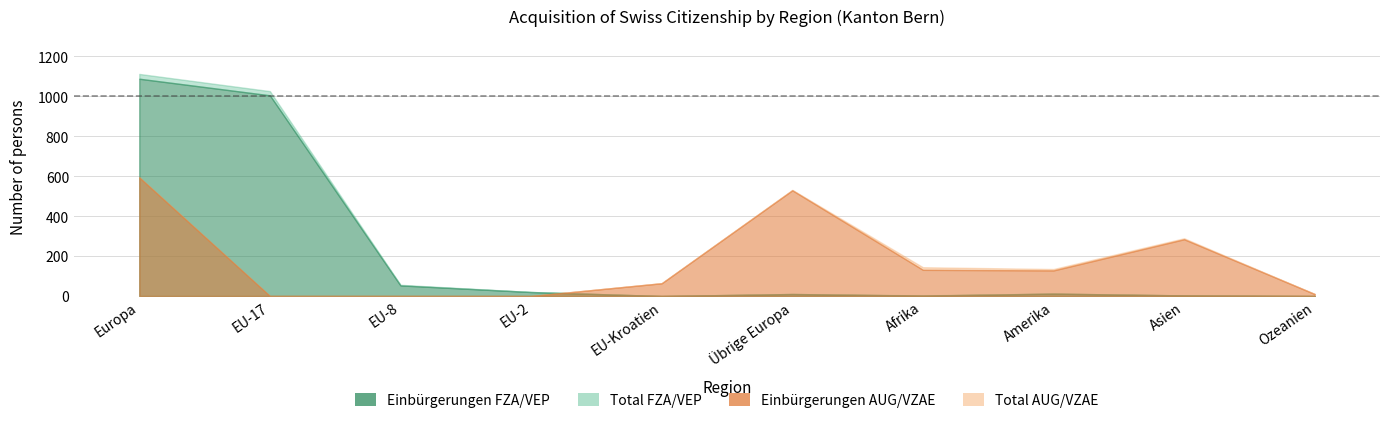

Reading left to right, what are all the values shown in this chart?

Total AUG/VZAE: Europa=595	EU-17=0	EU-8=0	EU-2=0	EU-Kroatien=64	Übrige Europa=531	Afrika=144	Amerika=135	Asien=289	Ozeanien=10
Einbürgerungen AUG/VZAE: Europa=593	EU-17=0	EU-8=0	EU-2=0	EU-Kroatien=64	Übrige Europa=529	Afrika=131	Amerika=128	Asien=284	Ozeanien=10
Total FZA/VEP: Europa=1111	EU-17=1025	EU-8=56	EU-2=20	EU-Kroatien=0	Übrige Europa=10	Afrika=3	Amerika=12	Asien=3	Ozeanien=0
Einbürgerungen FZA/VEP: Europa=1087	EU-17=1004	EU-8=53	EU-2=20	EU-Kroatien=0	Übrige Europa=10	Afrika=2	Amerika=12	Asien=3	Ozeanien=0